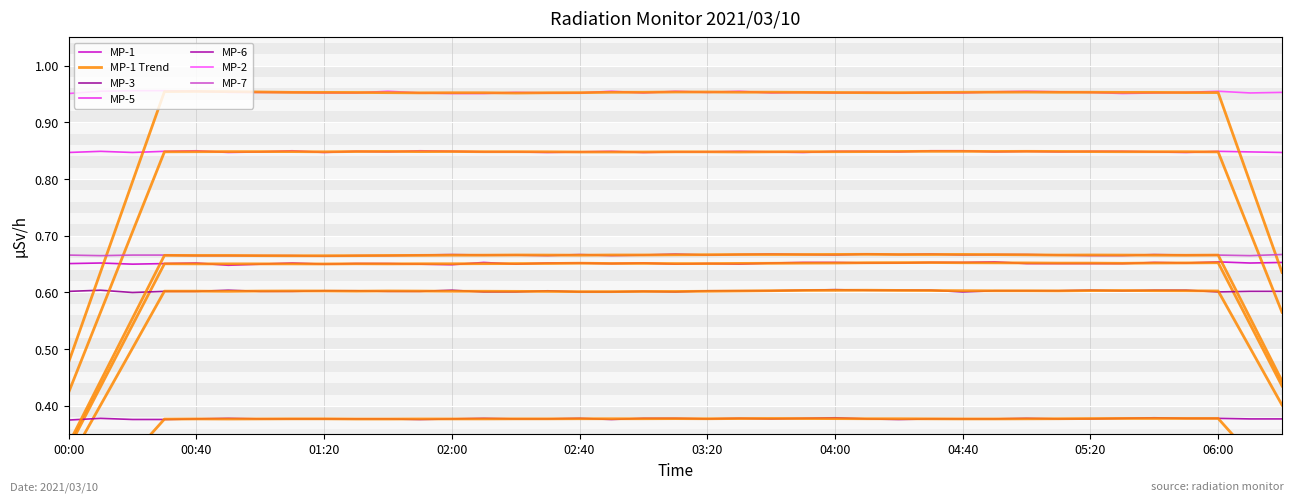

What position from the left is 05:00?

31